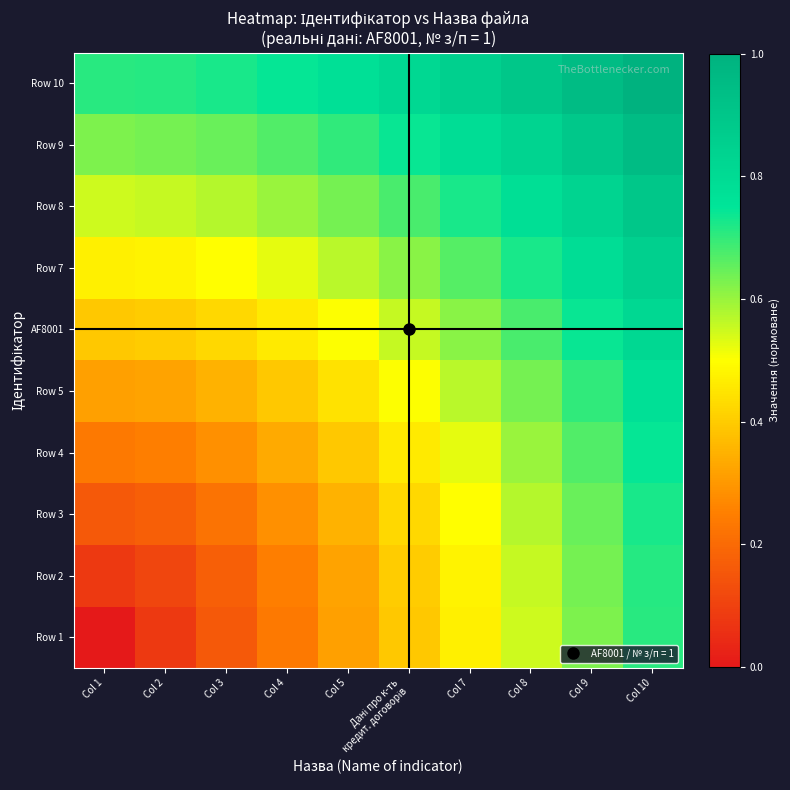

At which category is the sum across all series the highest?

Col 10